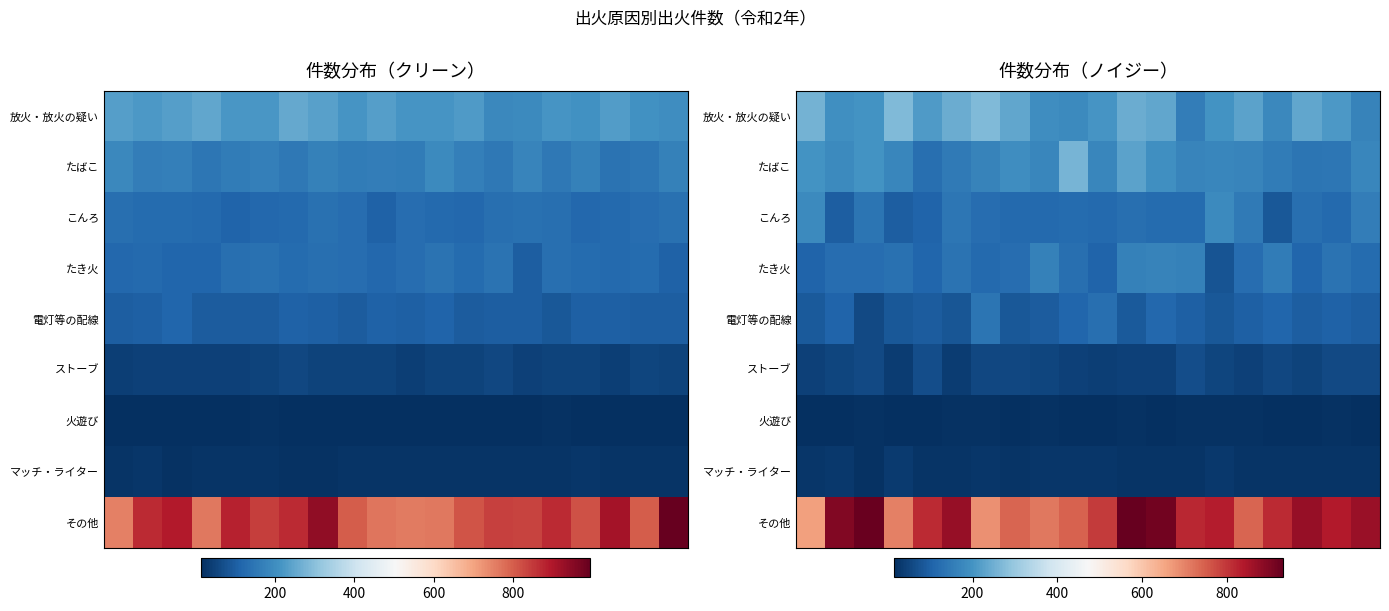

How many data points in たき火 are above 124?

10